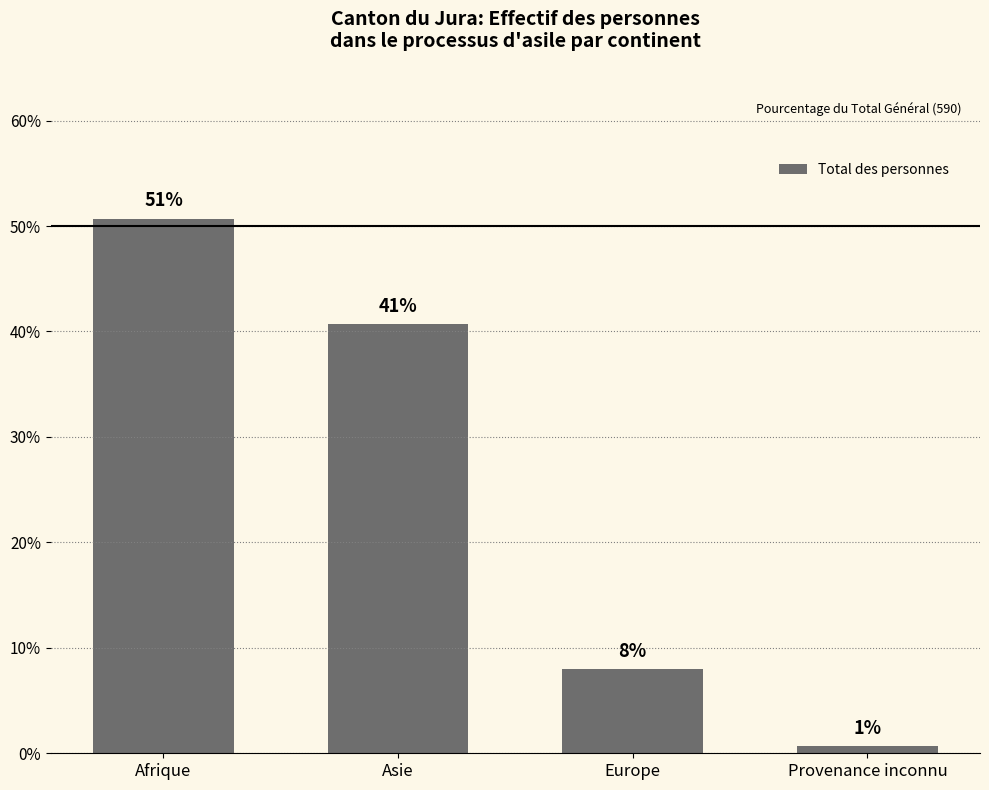

List the labels in order of value, smallest first.

Provenance inconnu, Europe, Asie, Afrique